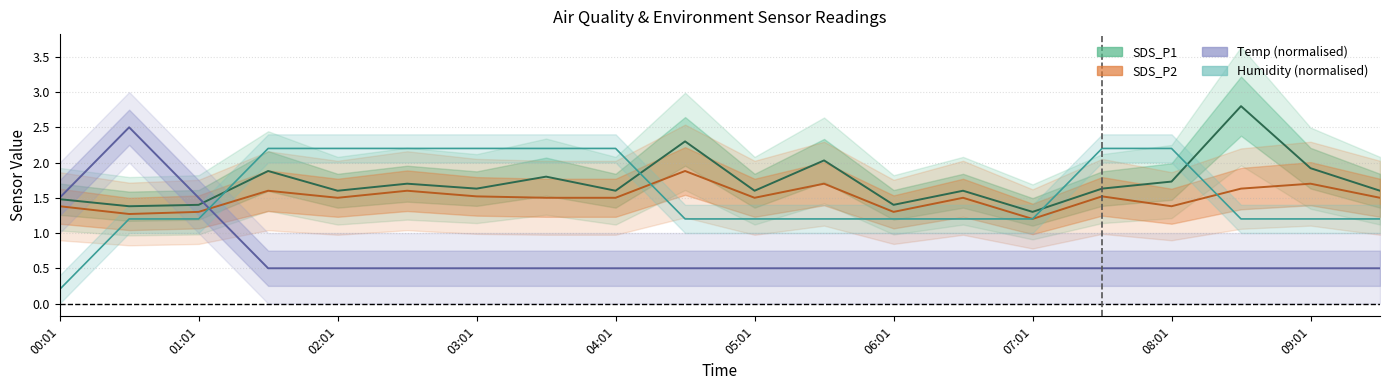

Which category has the highest value across all series?

08:31